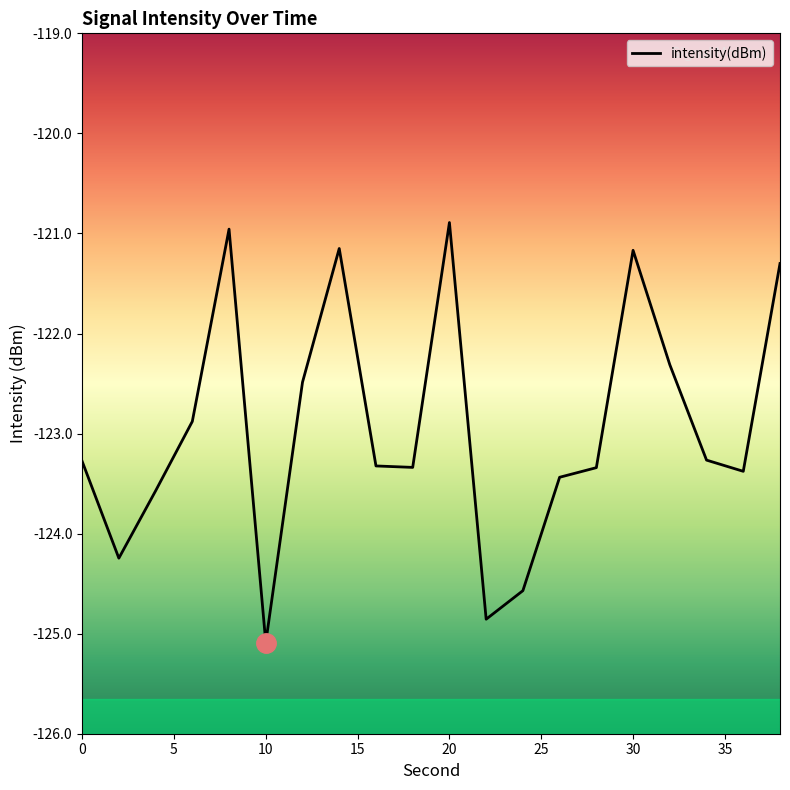

Is it true that the value at 20 is -59.1?

False